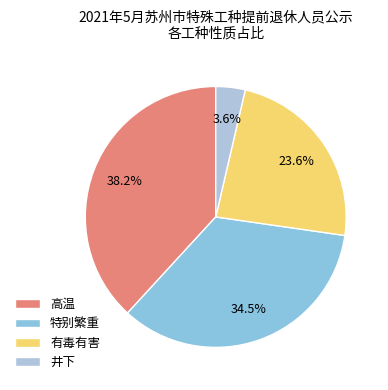

Is there any slice that represents more than half of the pie?

No